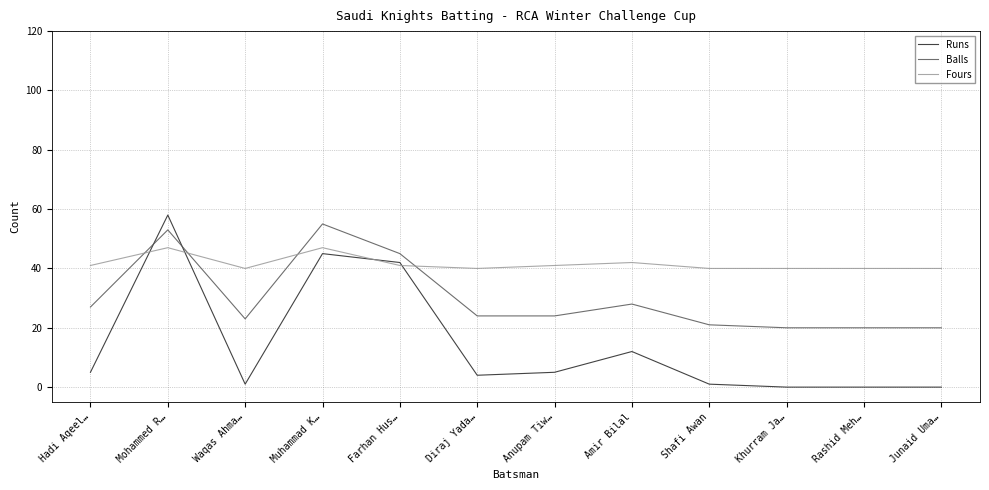

What is the sum of all Fours values?

499